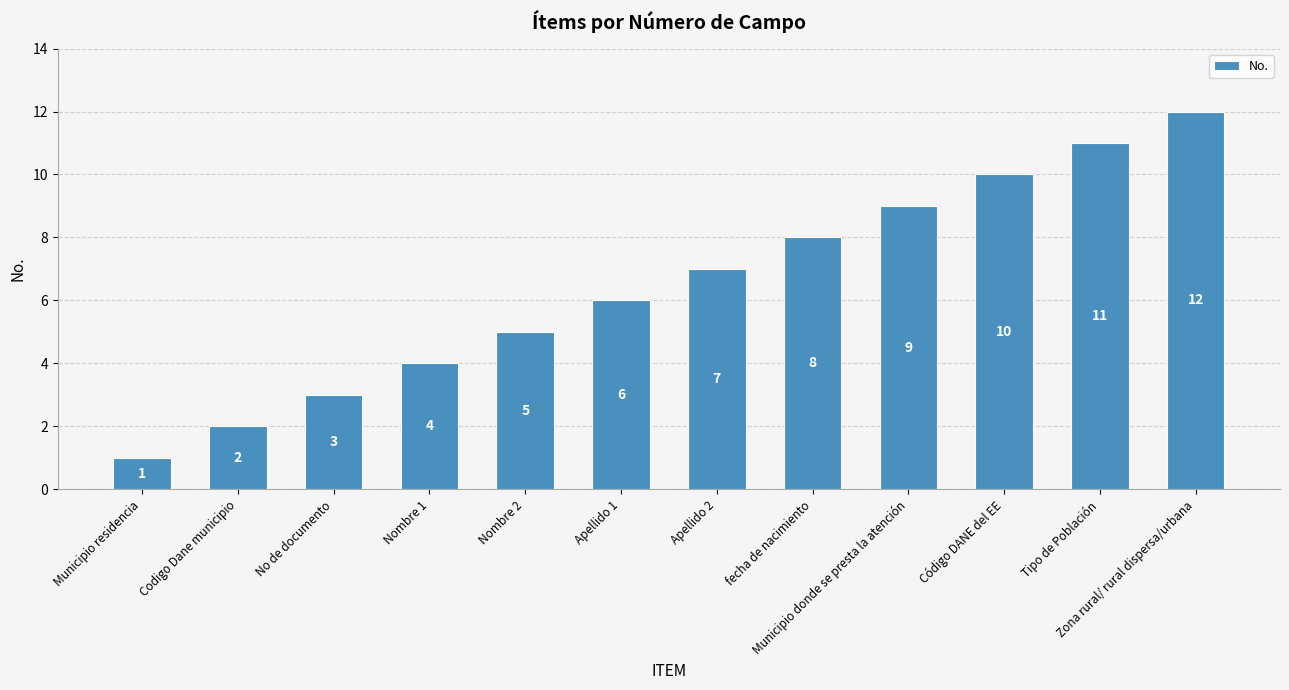

What is the value of the 2nd bar from the left?

2